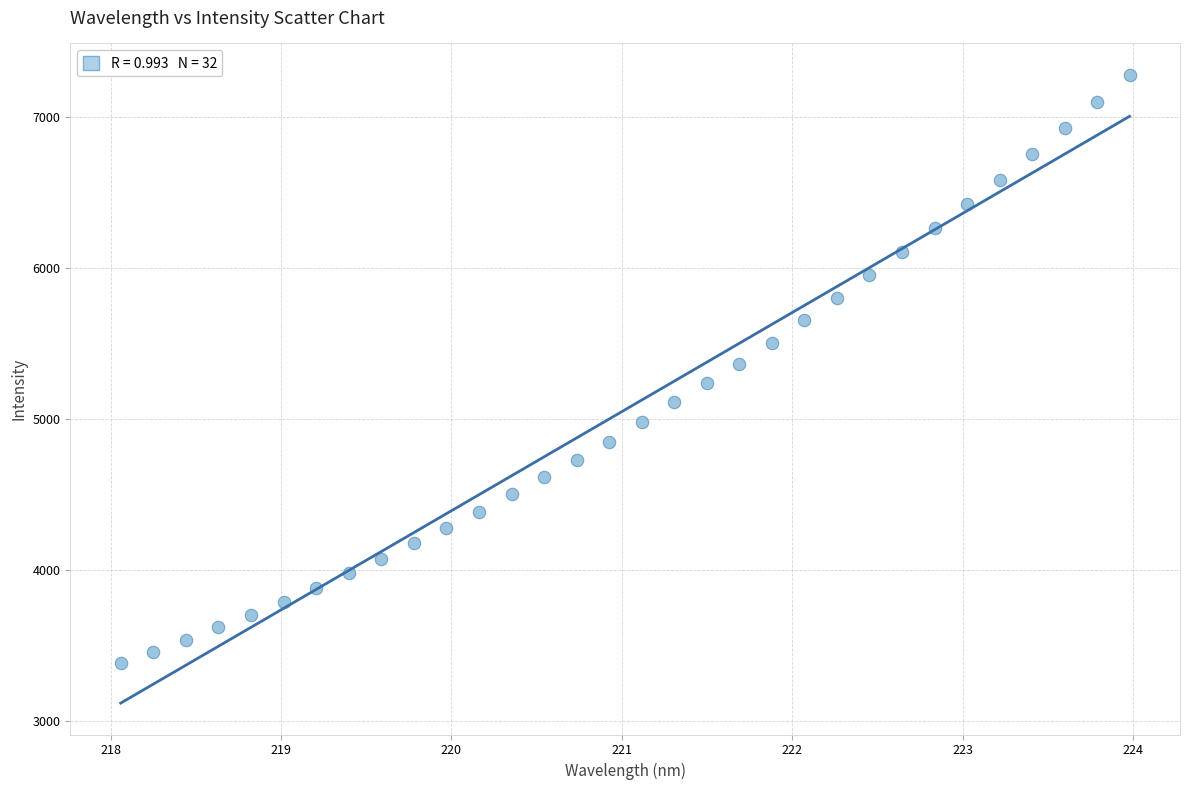

What is the range of Y values (max minus min)?

3896.0